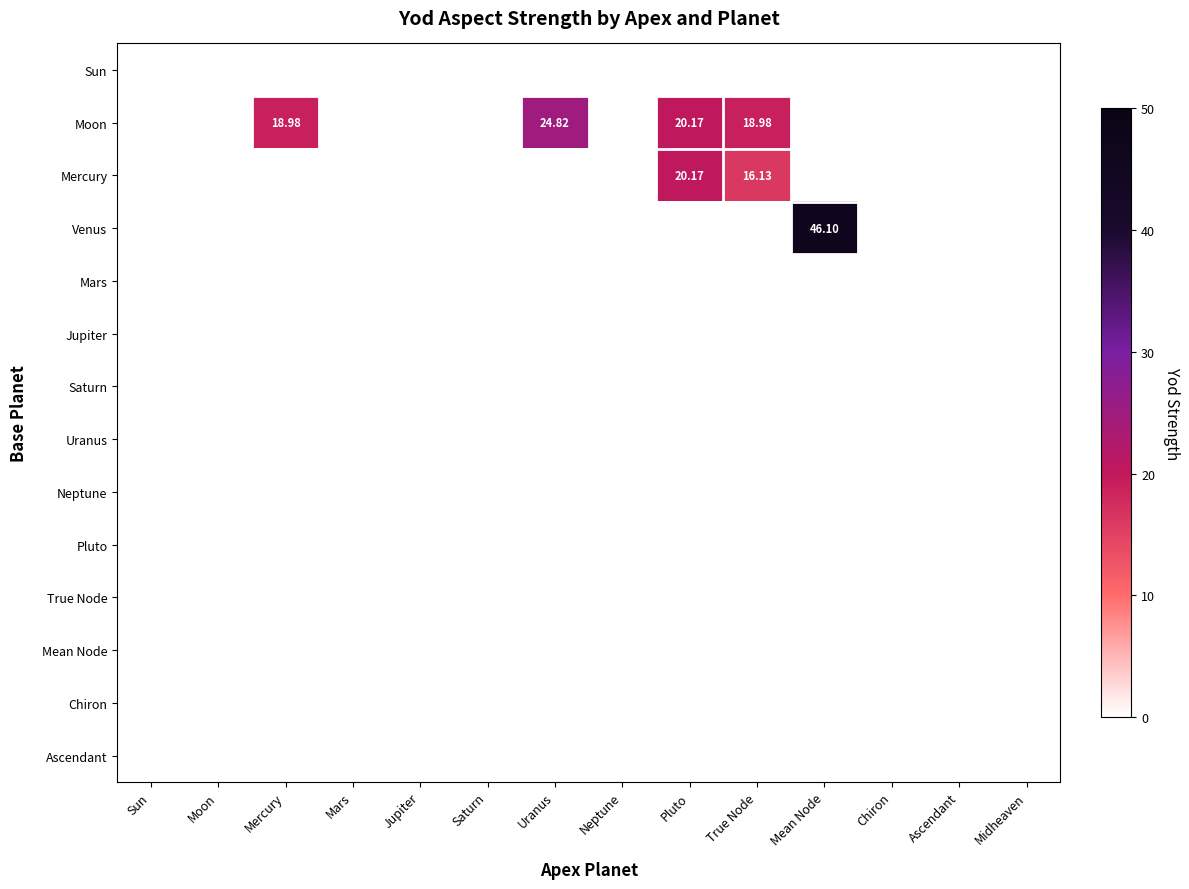

How many data points does each series have?

14